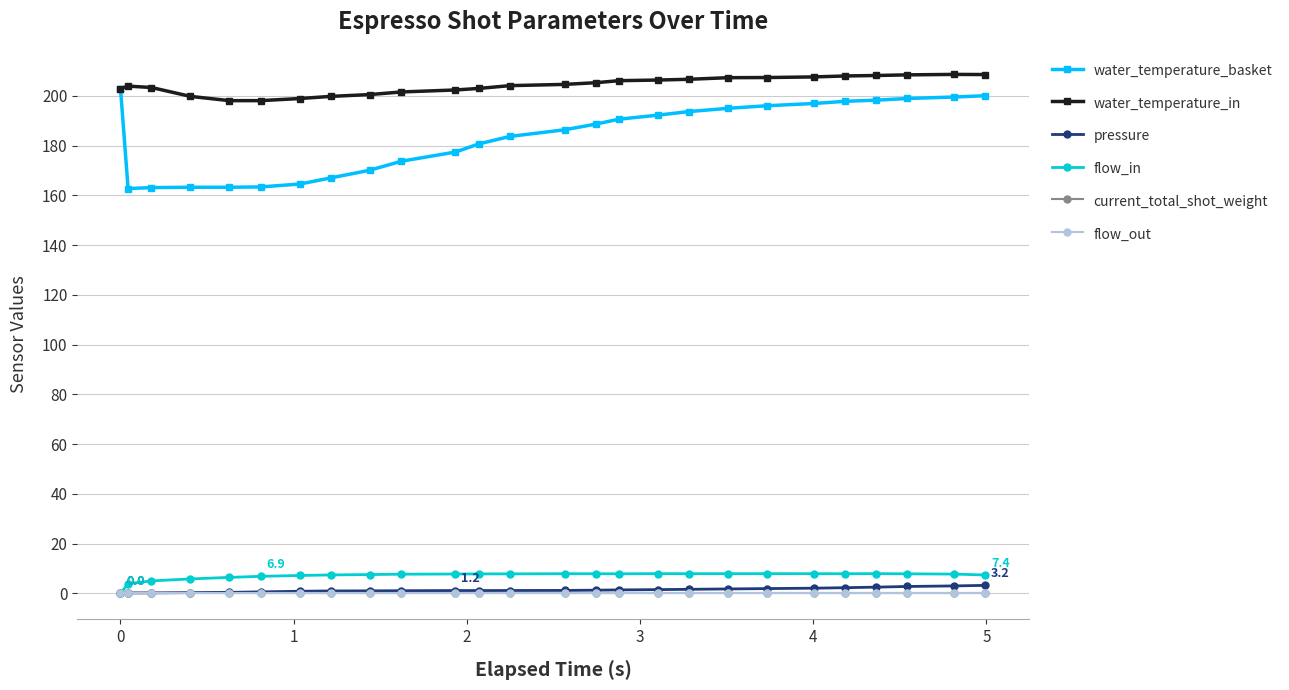

Does the chart have visible grid lines?

Yes